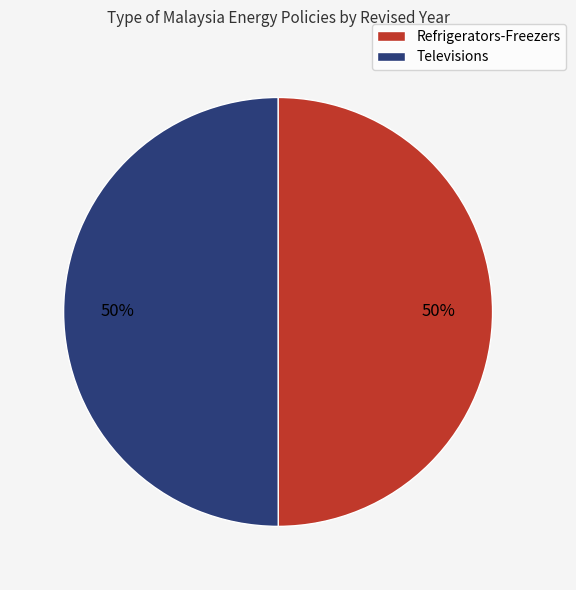

To the nearest percent, what is the average slice percentage?

50%